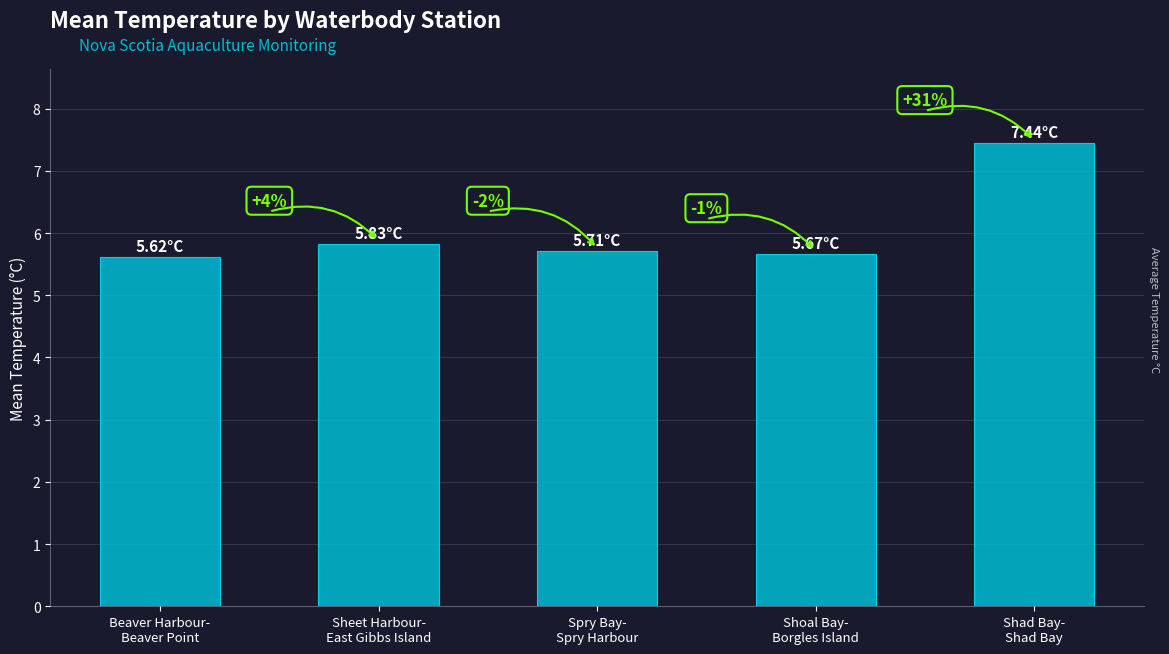

How many bars are there in total?

5